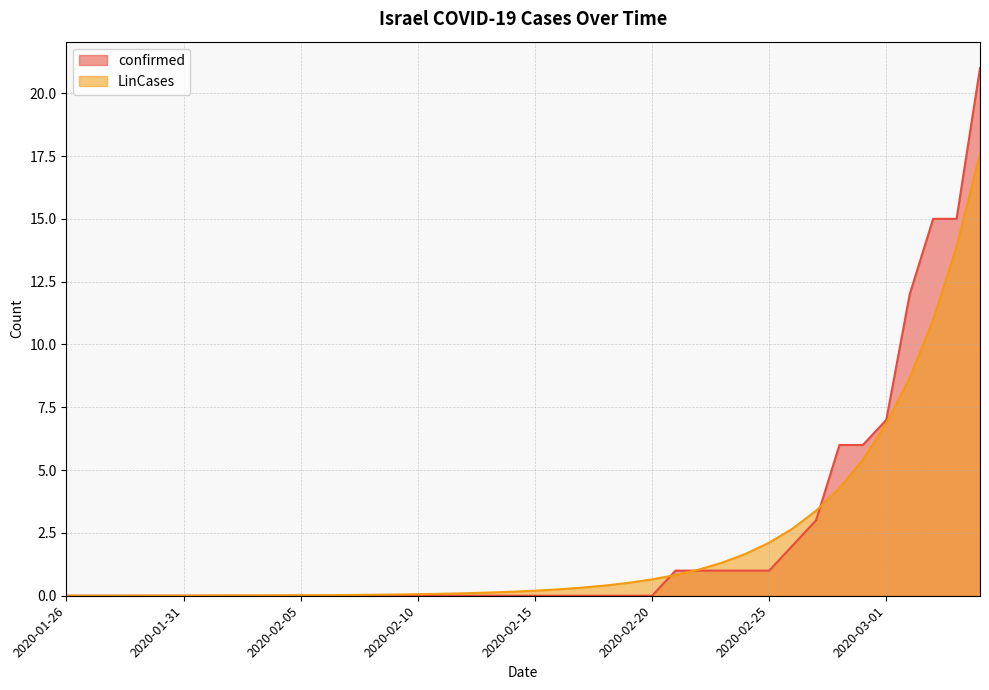

How many times do confirmed and LinCases cross each other?

3